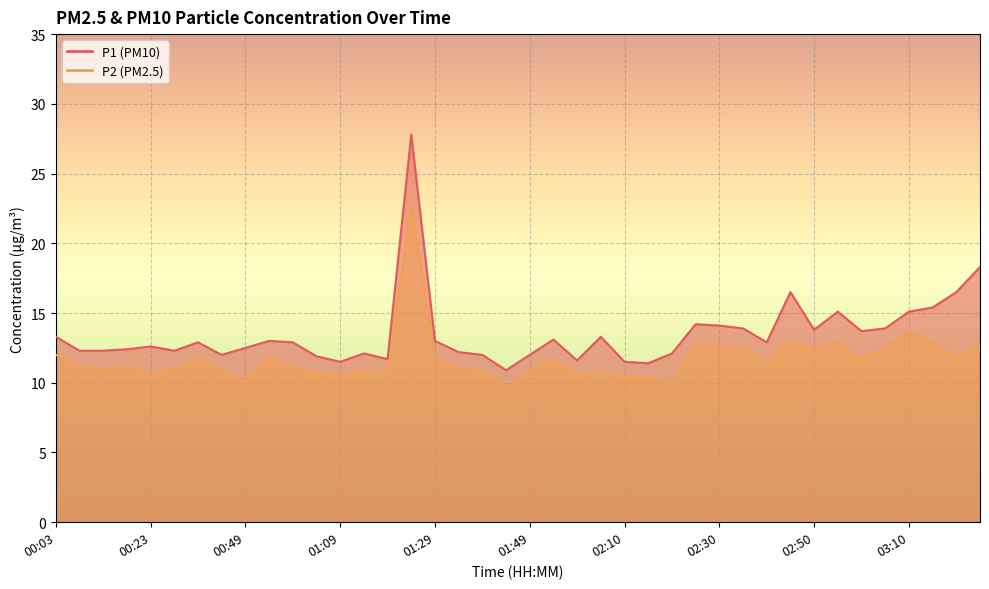

Which series has the largest range (max minus min)?

P1